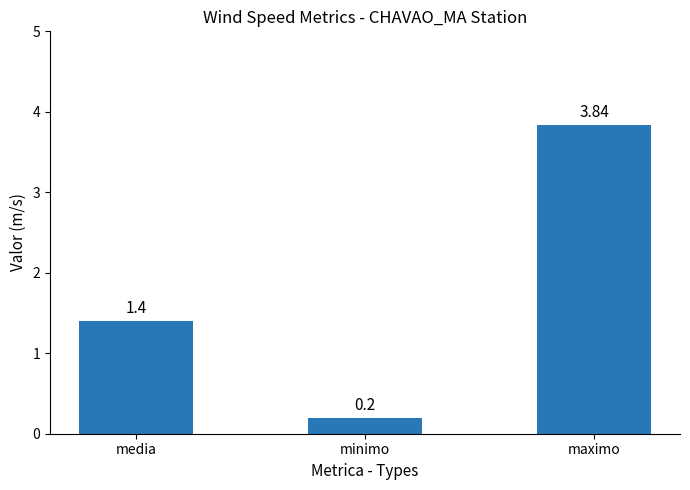

Is it true that the value at minimo is 0.2?

True